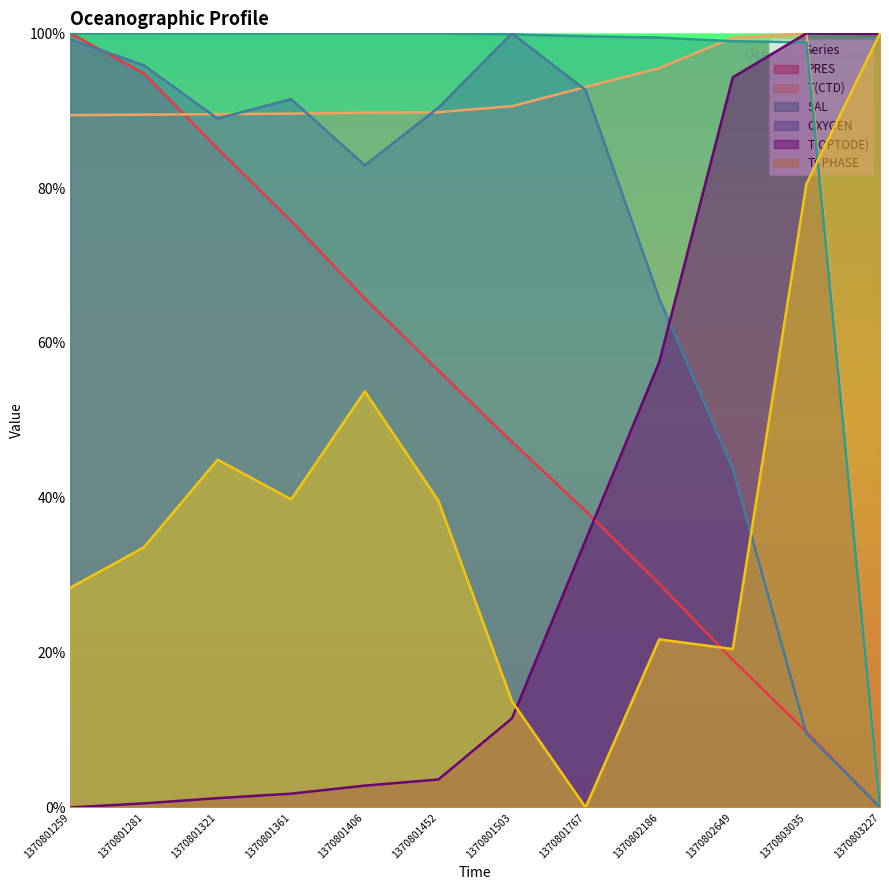

Does the chart display data point markers on the line(s)?

No